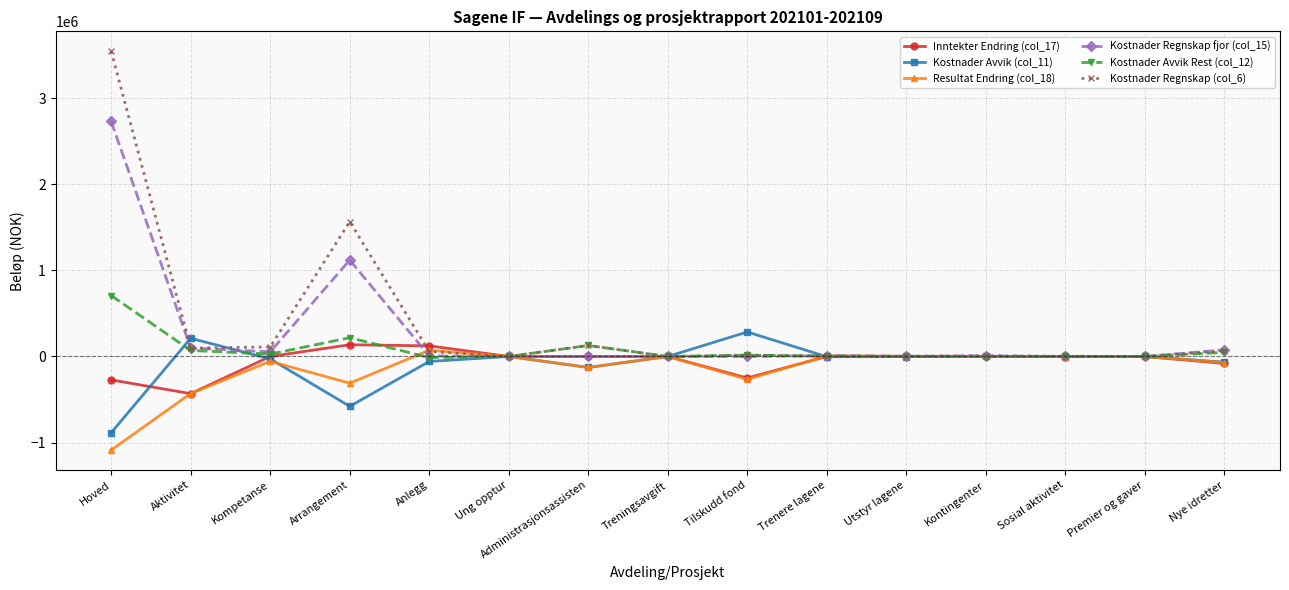

How many lines are shown in the chart?

6